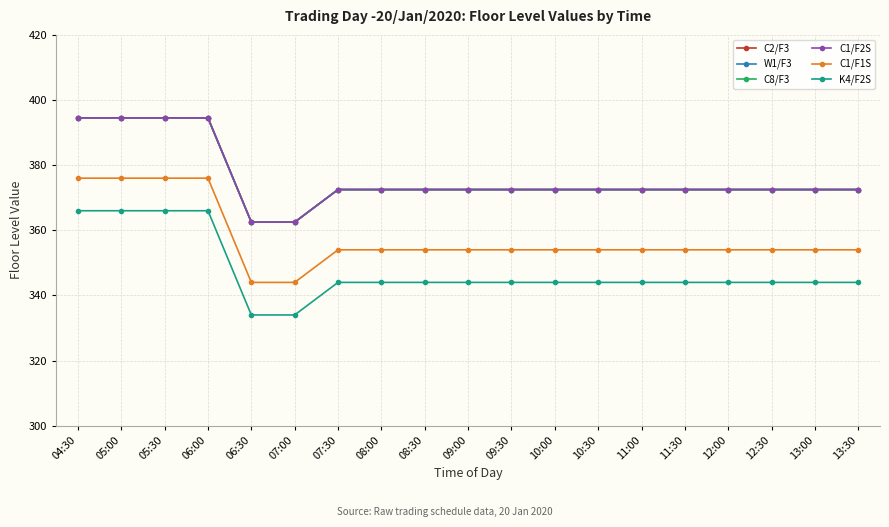

Which series has the largest total across all categories?

C2/F3